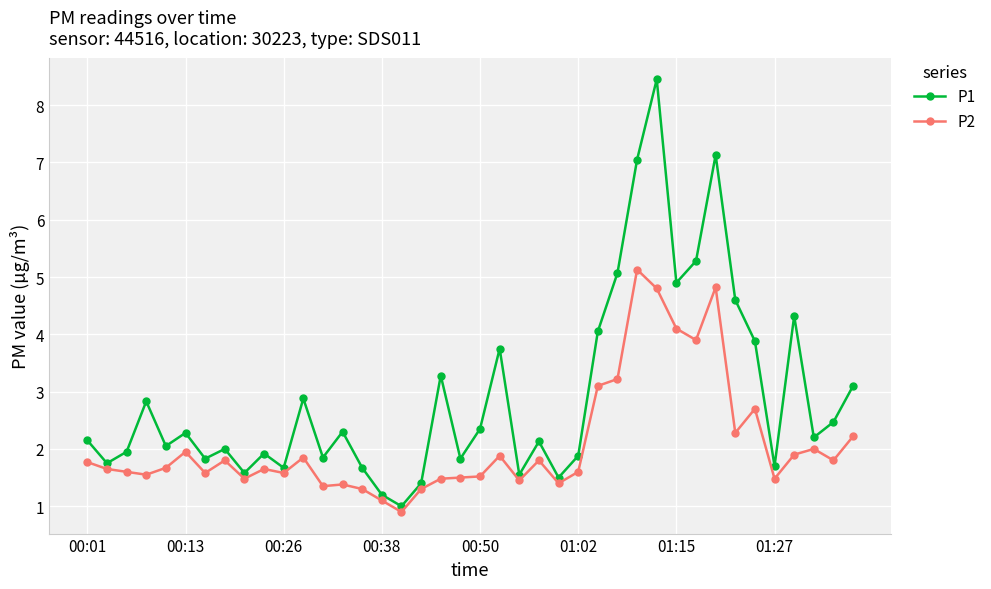

What is the value of the P1 point at the 2nd from the left?

1.8